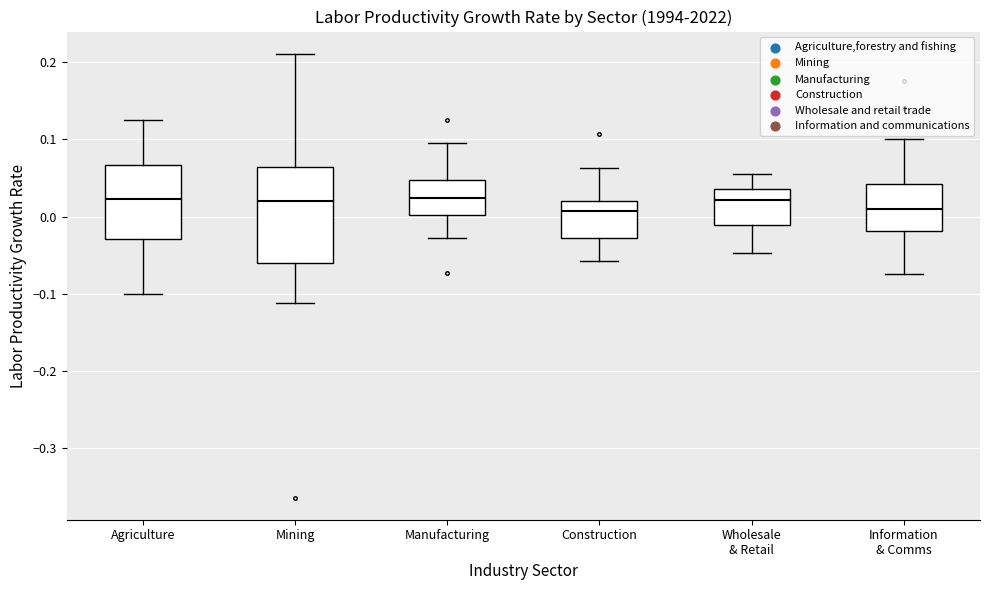

Reading left to right, transcribe this box plot: for each box, give where its median line is, the range the box spans, and where its two whiskers end, as read against the y-axis. The values are not printed on the chart, so give them approximately, as read against the axis.

Agriculture: median 0.02, box -0.03 to 0.07, whiskers -0.10 to 0.12
Mining: median 0.02, box -0.06 to 0.06, whiskers -0.11 to 0.21
Manufacturing: median 0.02, box 0.00 to 0.05, whiskers -0.03 to 0.10
Construction: median 0.01, box -0.03 to 0.02, whiskers -0.06 to 0.06
Wholesale & Retail: median 0.02, box -0.01 to 0.04, whiskers -0.05 to 0.05
Information & Comms: median 0.01, box -0.02 to 0.04, whiskers -0.07 to 0.10